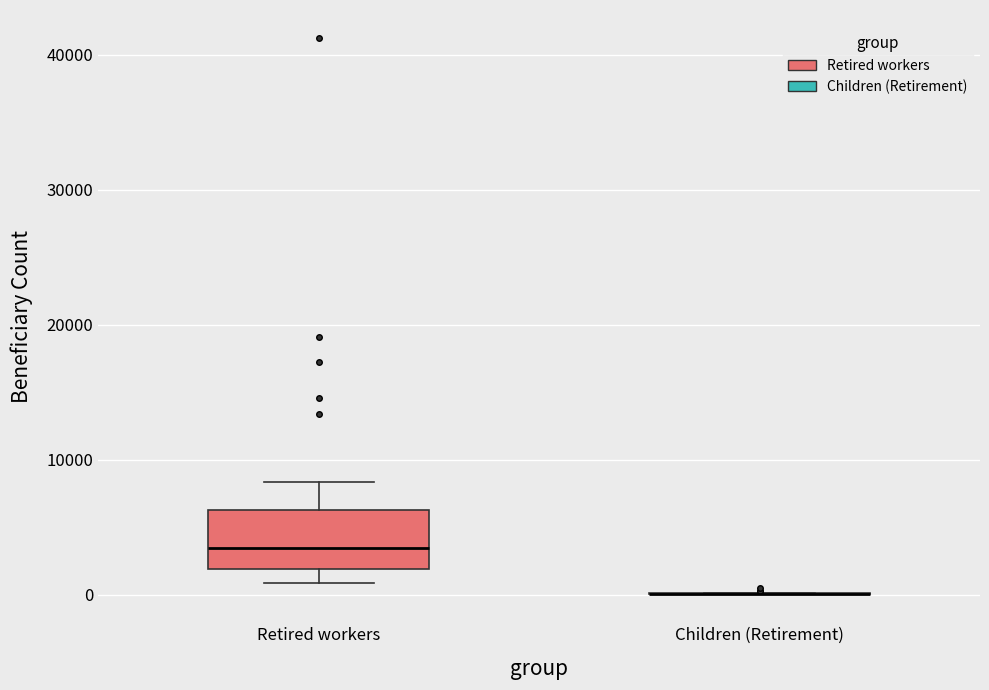

Where does the median line of the box for Retired workers sit on the y-axis? The values are not printed on the chart, so give them approximately, as read against the axis.

3000